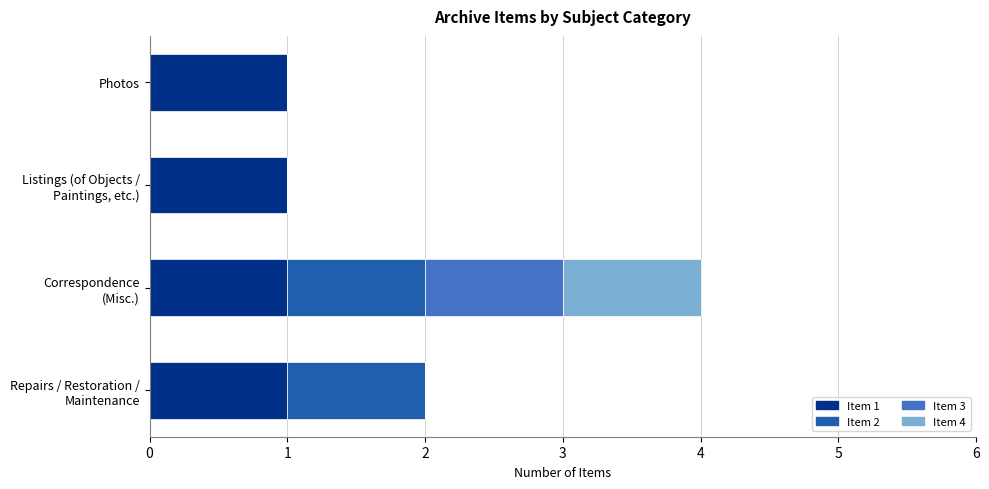

Is it true that Item 1 equals 1 at Photos?

True